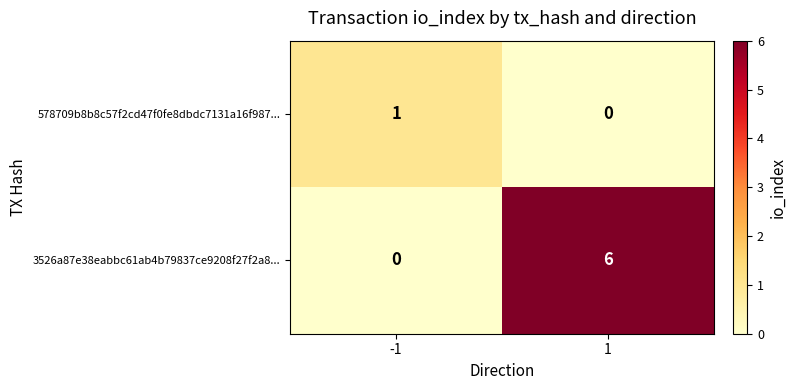

Rank the series by their average value, from lowest to highest.

578709b8b8c57f2cd47f0fe8dbdc7131a16f987..., 3526a87e38eabbc61ab4b79837ce9208f27f2a8...